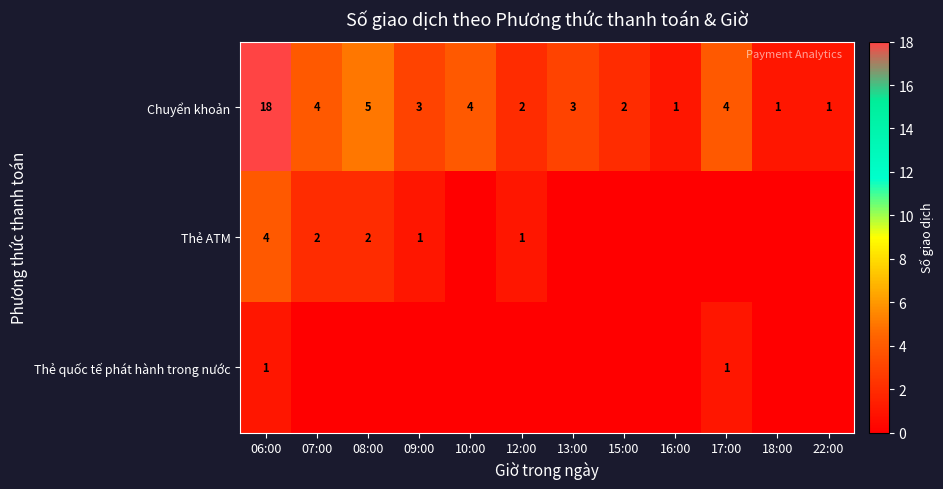

What is the total value across all series at 06:00?

23